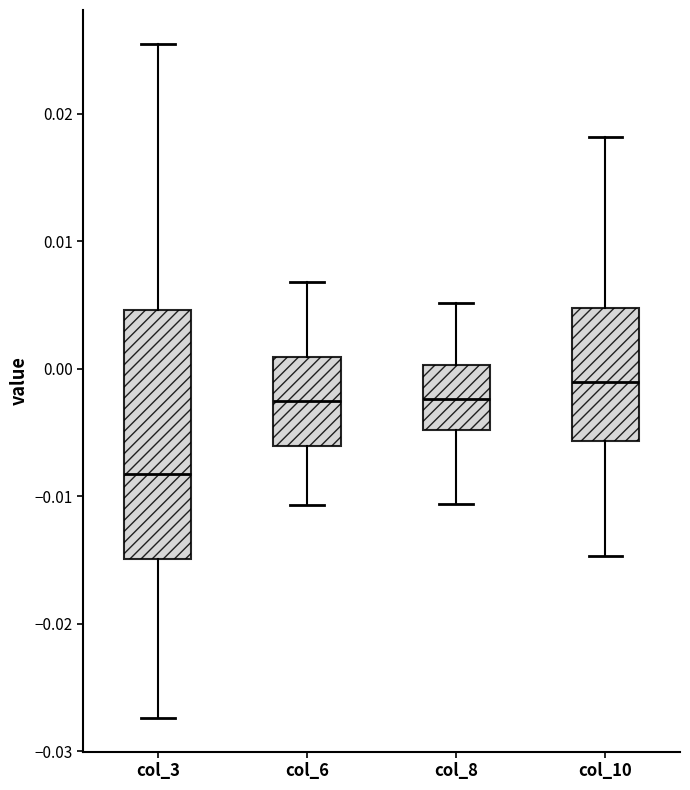

Reading left to right, read every box against the y-axis: the position of its median line, the range the box covers, and the ends of its whiskers. The values are not printed on the chart, so give them approximately, as read against the axis.

col_3: median -0.008, box -0.015 to 0.005, whiskers -0.027 to 0.025
col_6: median -0.003, box -0.006 to 0.001, whiskers -0.011 to 0.007
col_8: median -0.002, box -0.005 to 0.000, whiskers -0.011 to 0.005
col_10: median -0.001, box -0.006 to 0.005, whiskers -0.015 to 0.018